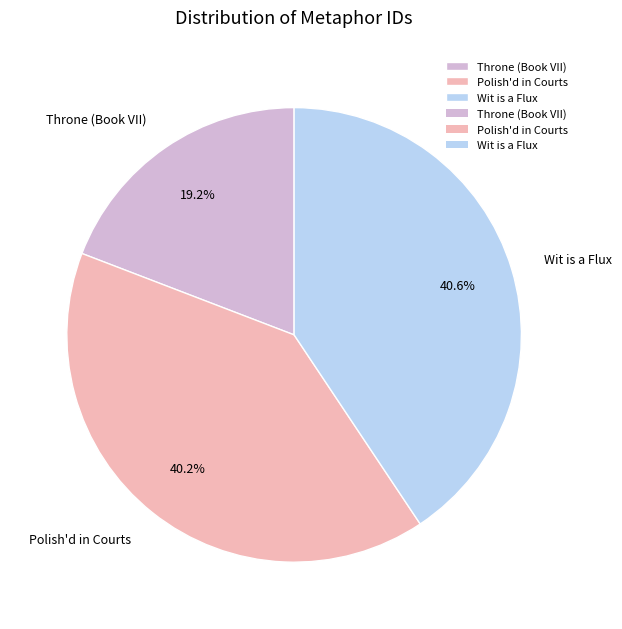

Do Wit is a Flux and Throne (Book VII) together represent more than half of the pie?

Yes